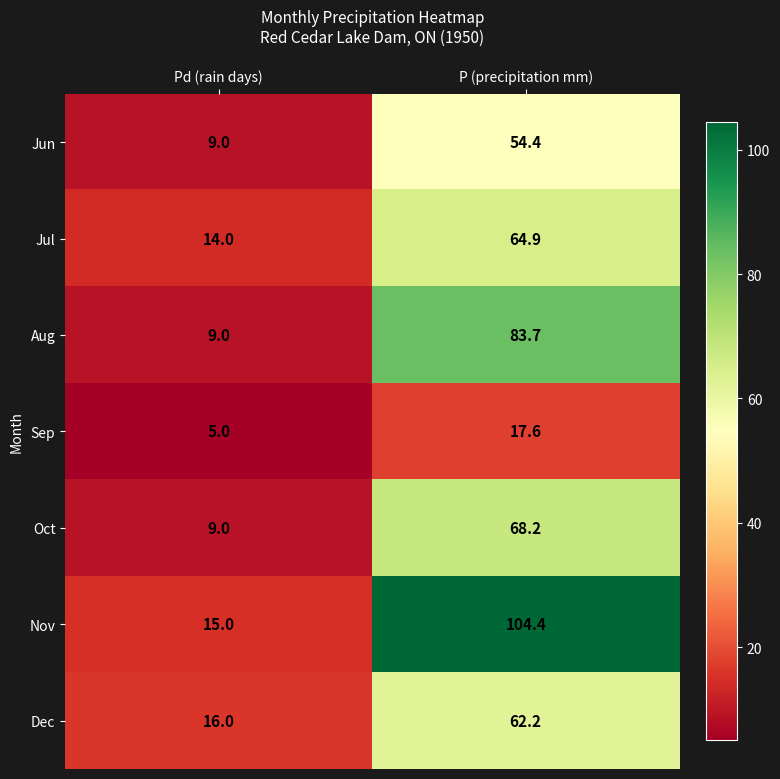

Which series changed the most between Pd (rain days) and P (precipitation mm)?

Nov